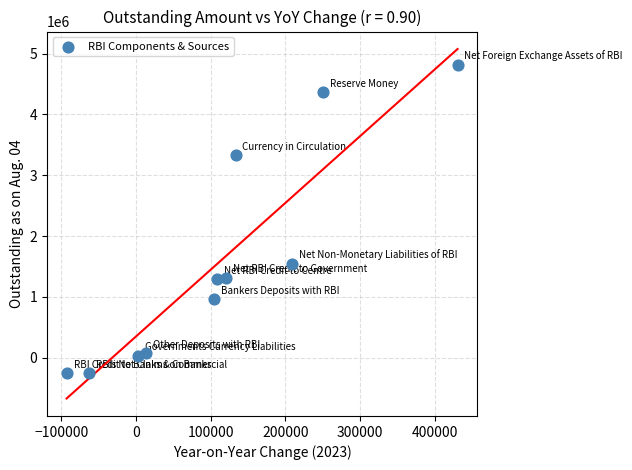

What is the average Y value?

1564408